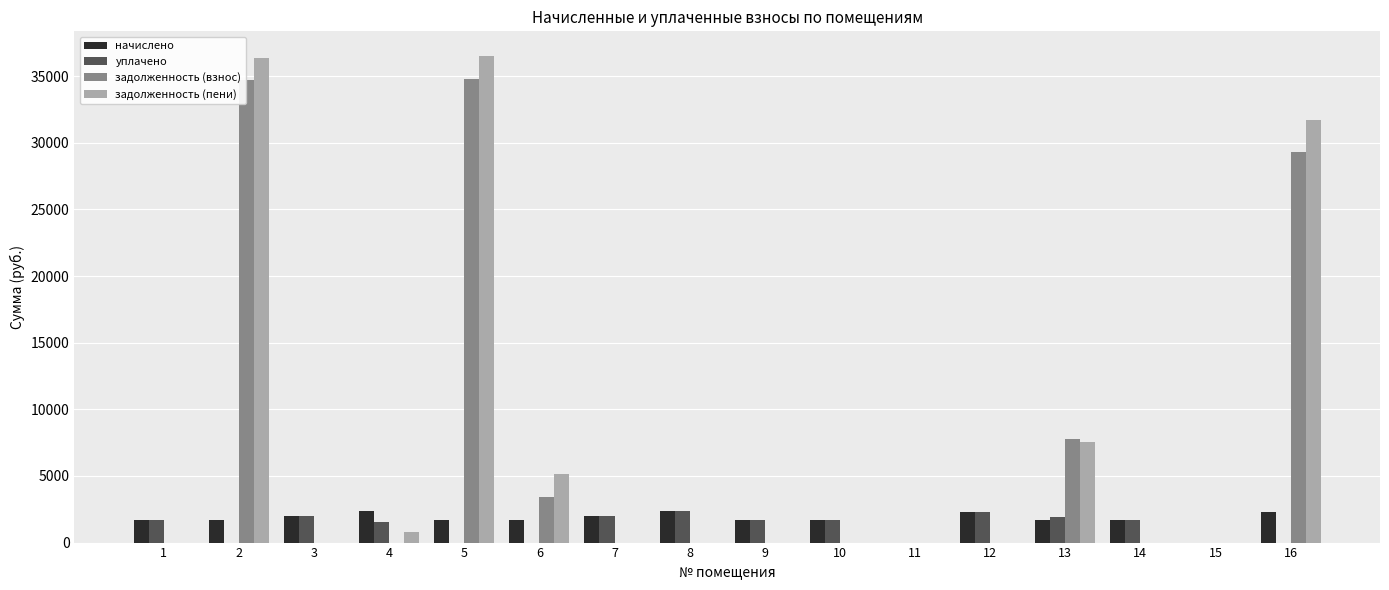

Is the value of задолженность (пени) at 7 greater than the value of начислено at 10?

No